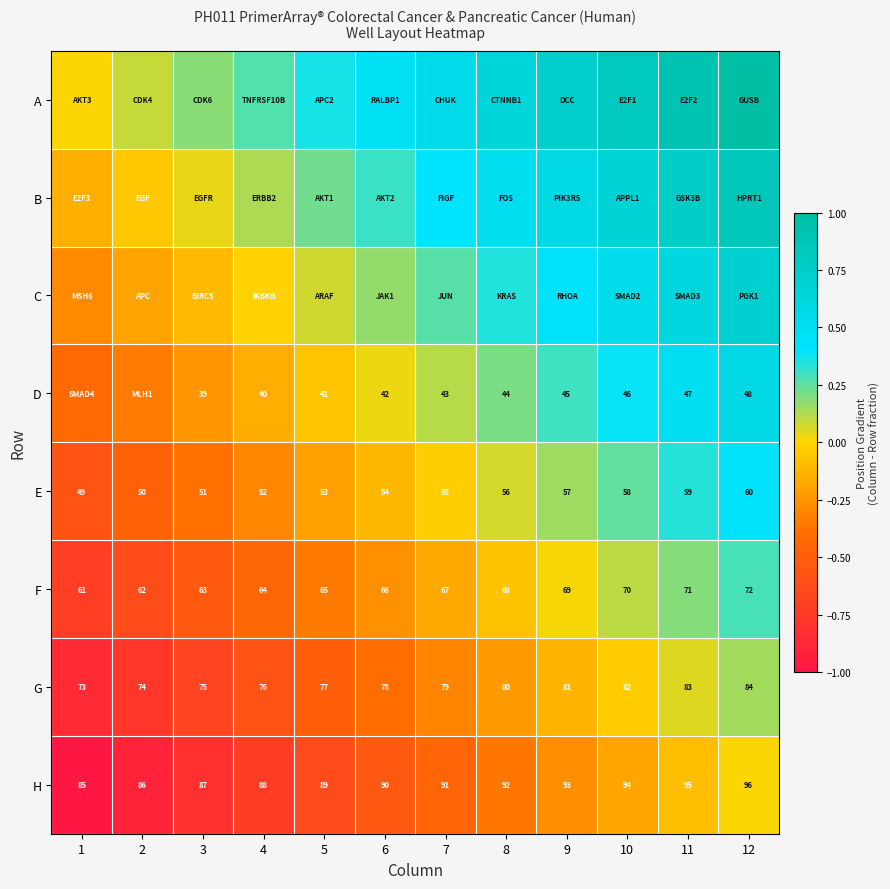

At which category is the sum across all series the highest?

12